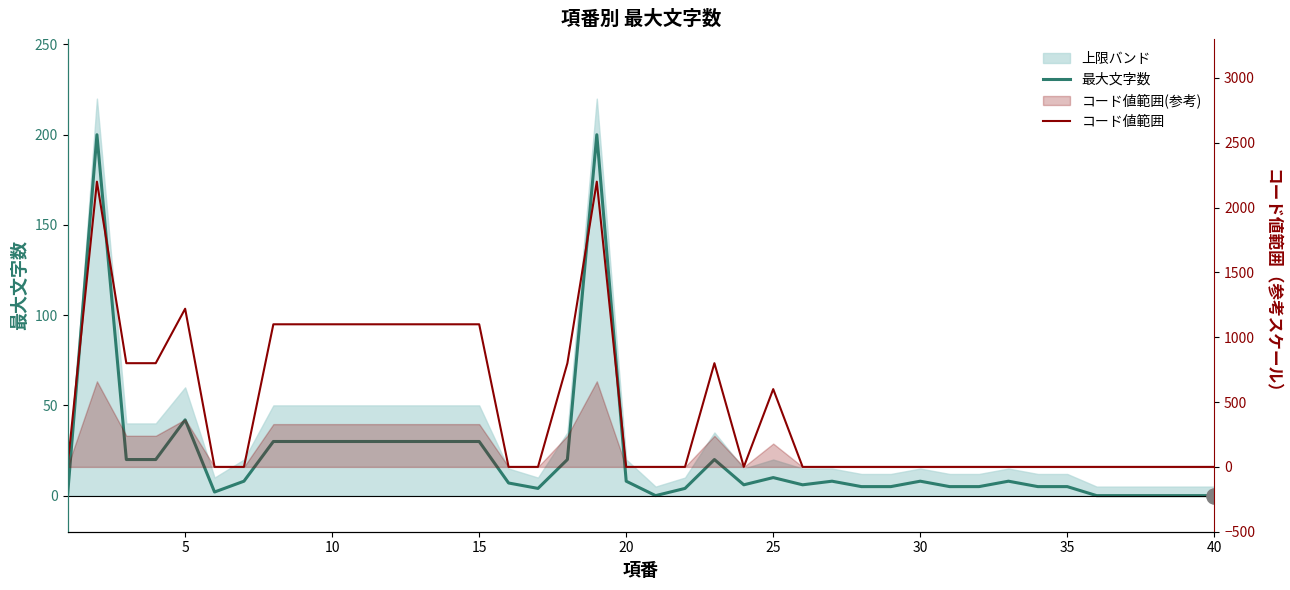

Is the value of コード値範囲 at 38 greater than the value of 最大文字数 at 18?

No